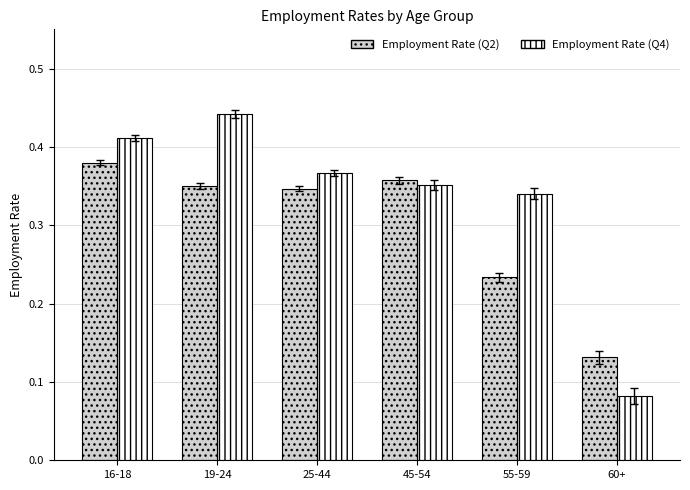

Which category has the highest value across all series?

19-24